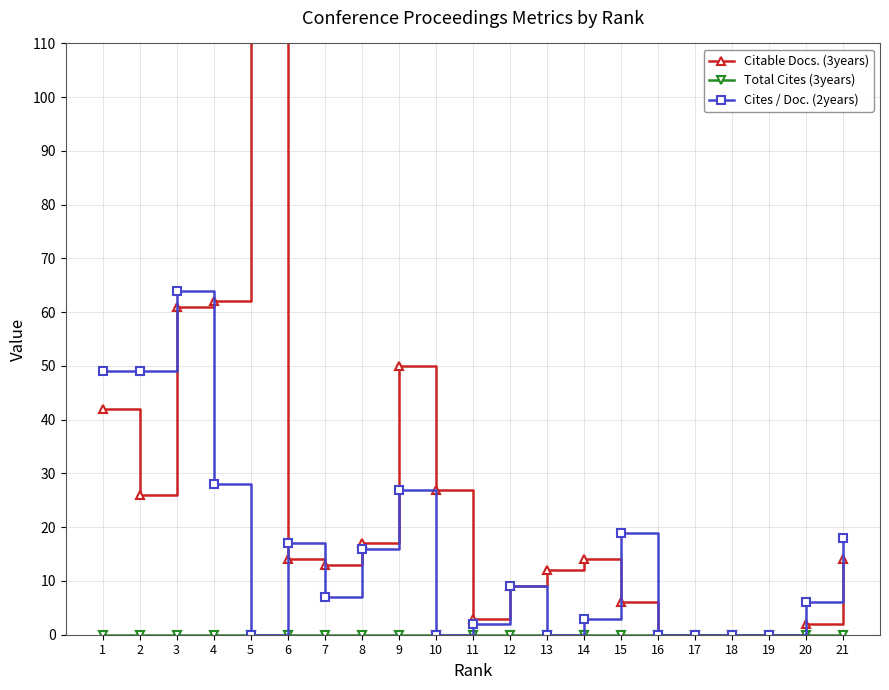

Does the chart have visible grid lines?

Yes